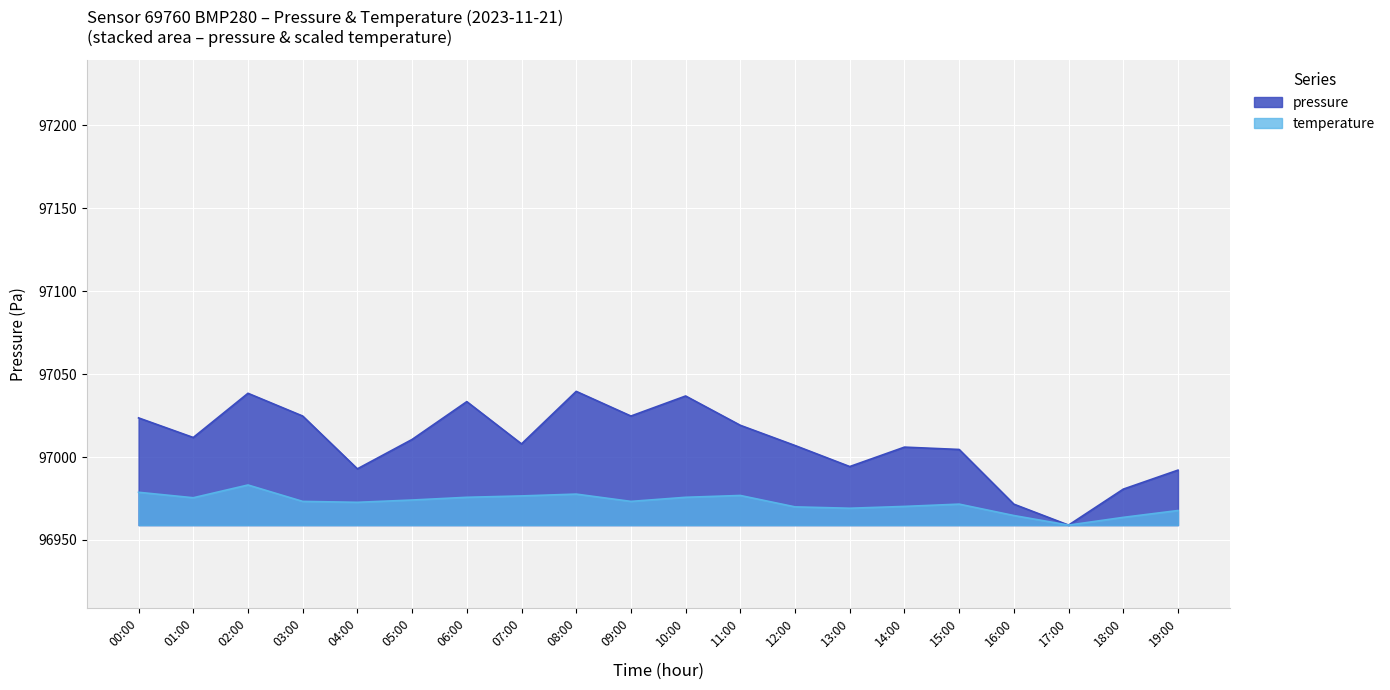

At which category does temperature reach its first local peak?

02:00